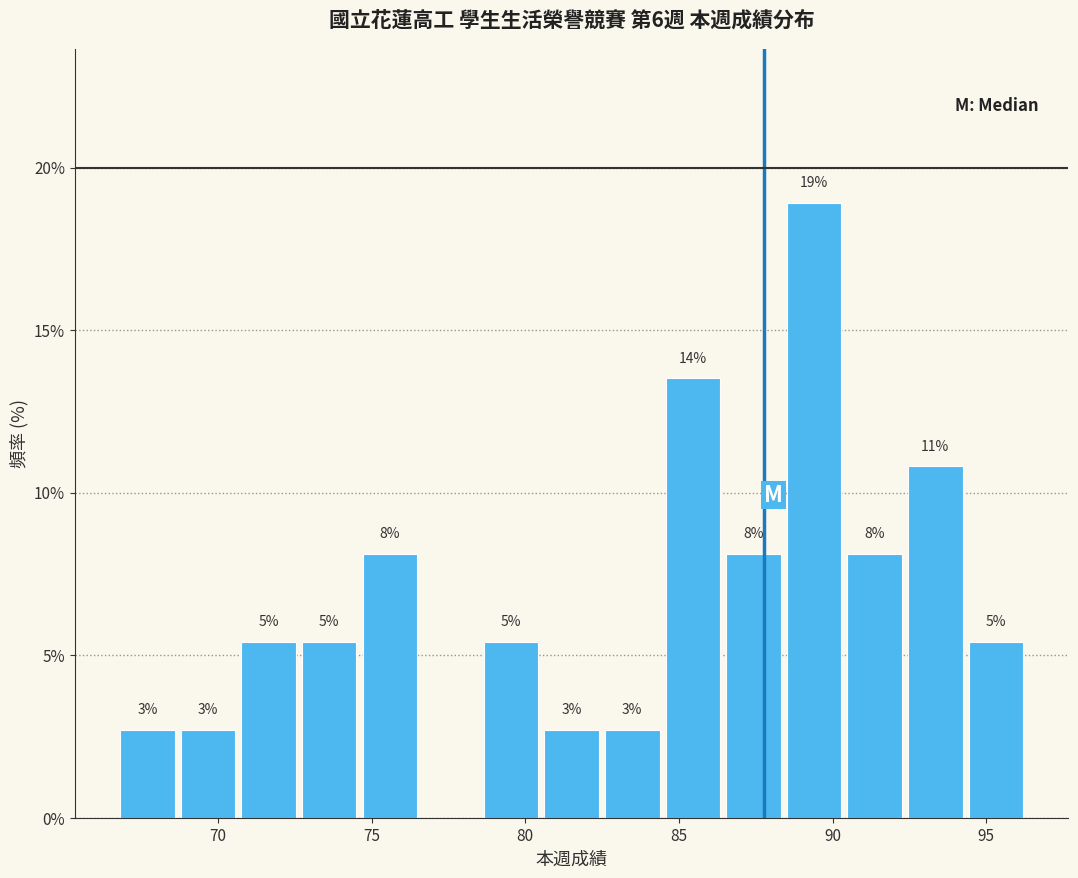

Around what value on the x-axis is the tallest bar? Give the approximate position of its centre, as read against the axis.

89.5